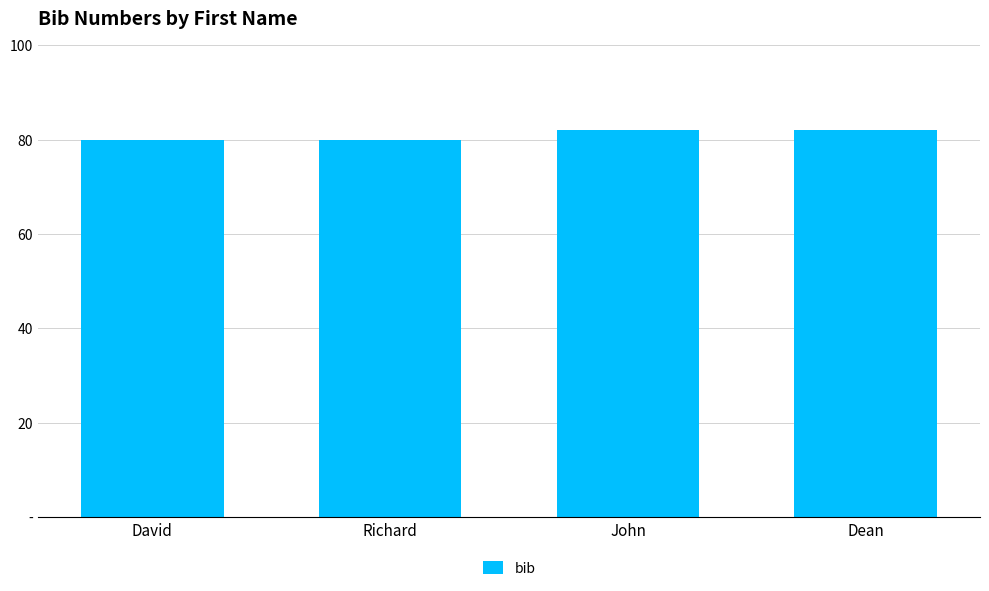

Is it true that the value at John is 30?

False